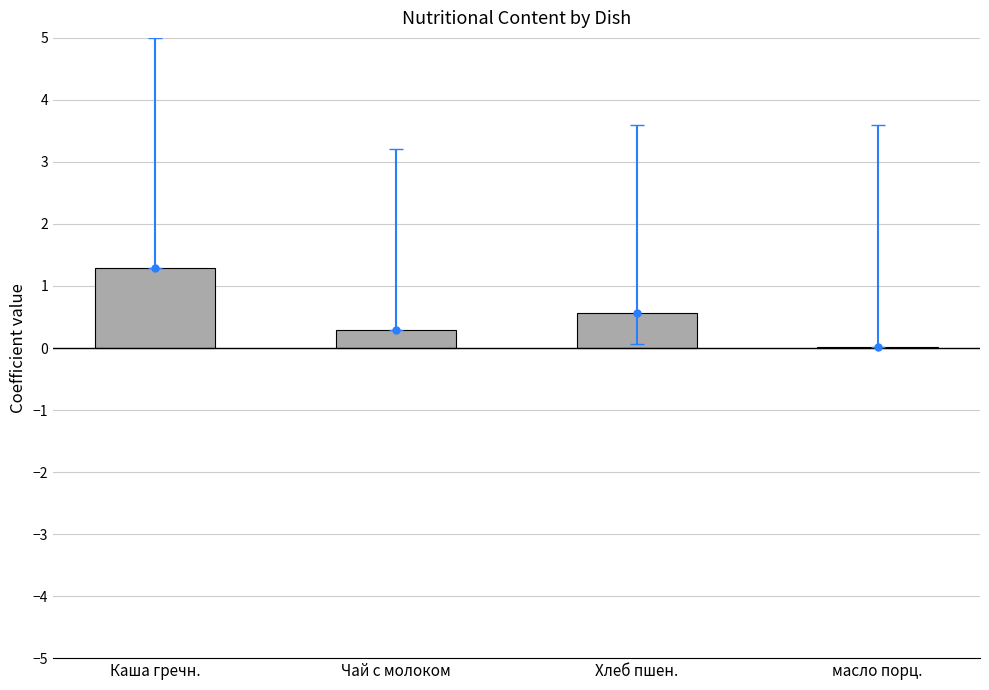

Rank the categories by value from highest to lowest.

Каша гречн., Хлеб пшен., Чай с молоком, масло порц.